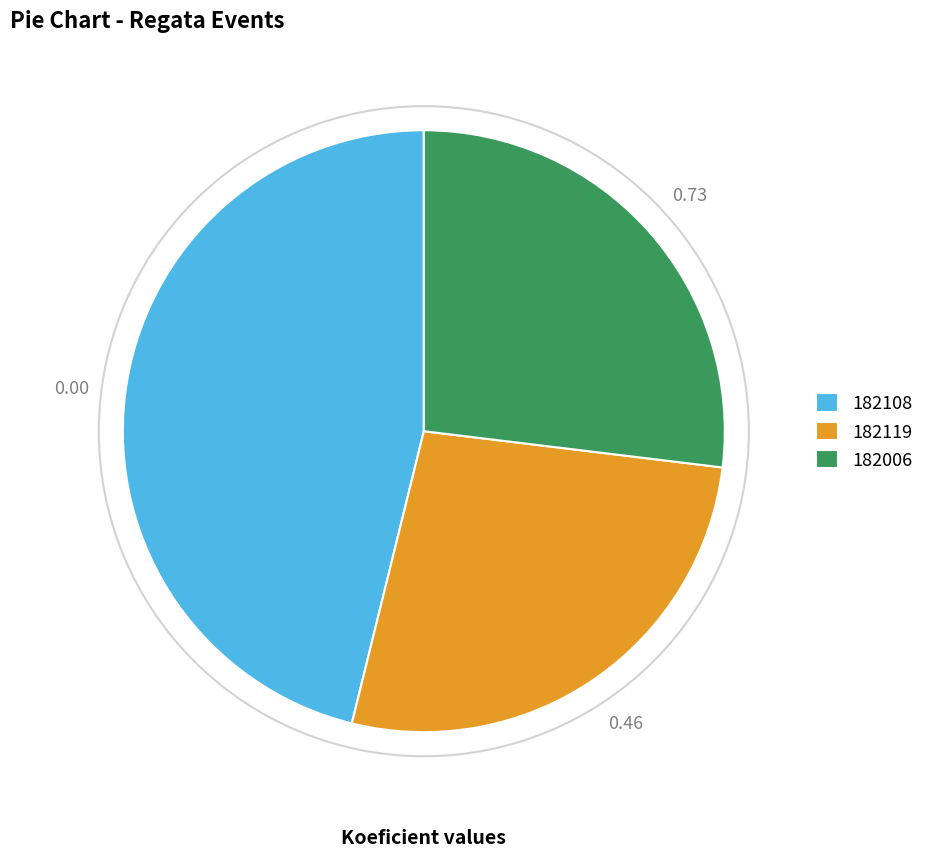

Combined, do 182006 and 182119 account for over 50%?

Yes